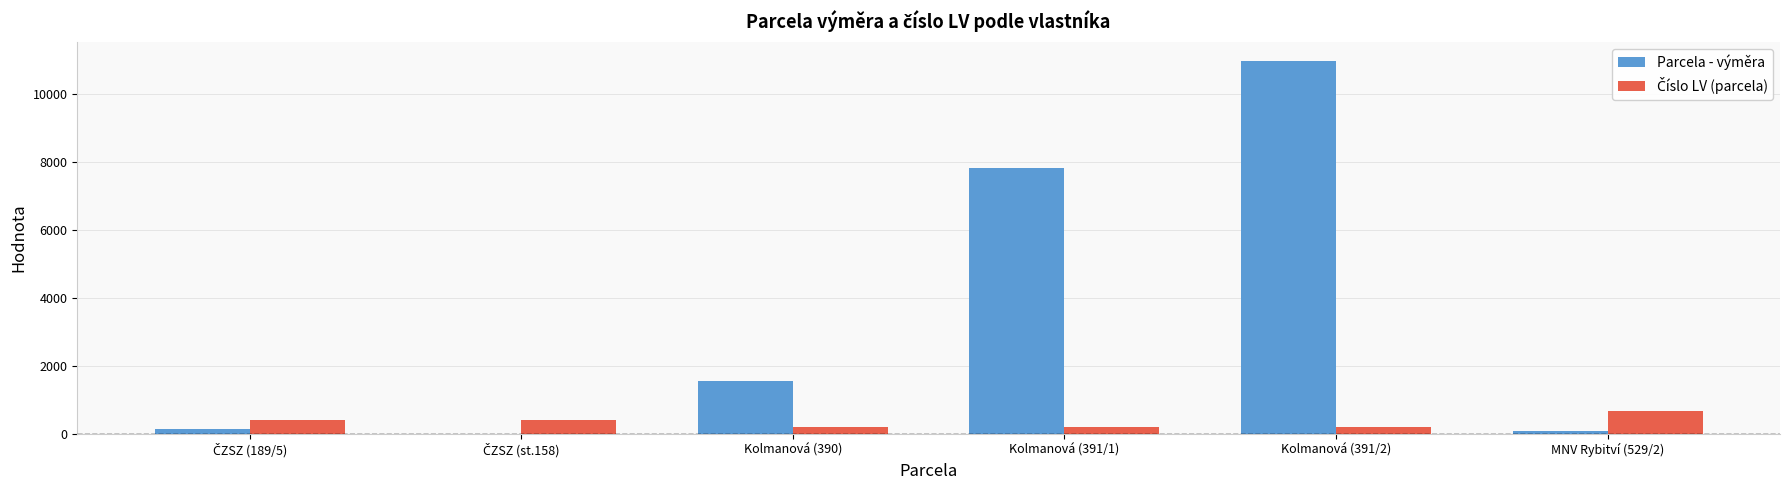

Which series changed the most between Kolmanová (390) and Kolmanová (391/2)?

Parcela - výměra